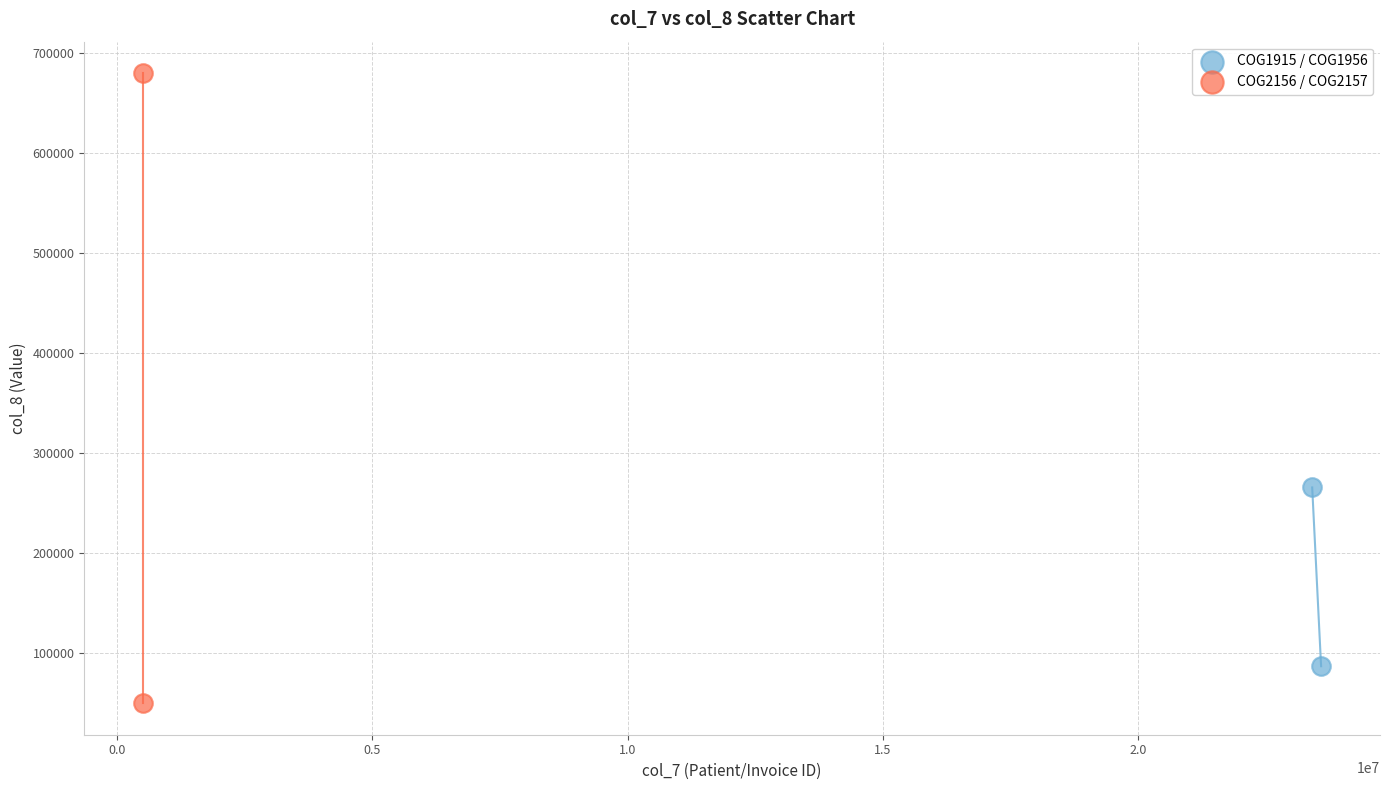

Which series contains the highest Y value?

COG2156 / COG2157